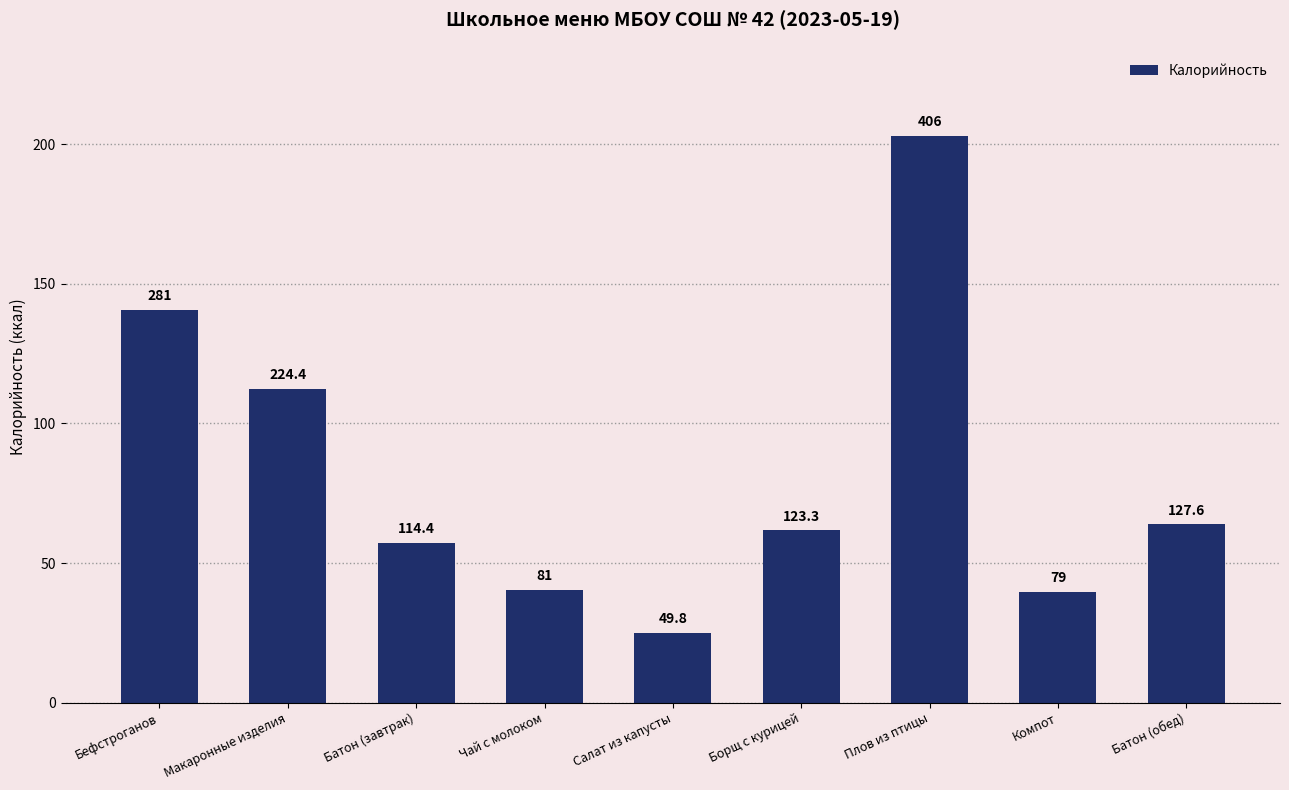

Reading left to right, transcribe all the data shown in this chart.

281.0	224.4	114.4	81.0	49.8	123.3	406.0	79.0	127.6